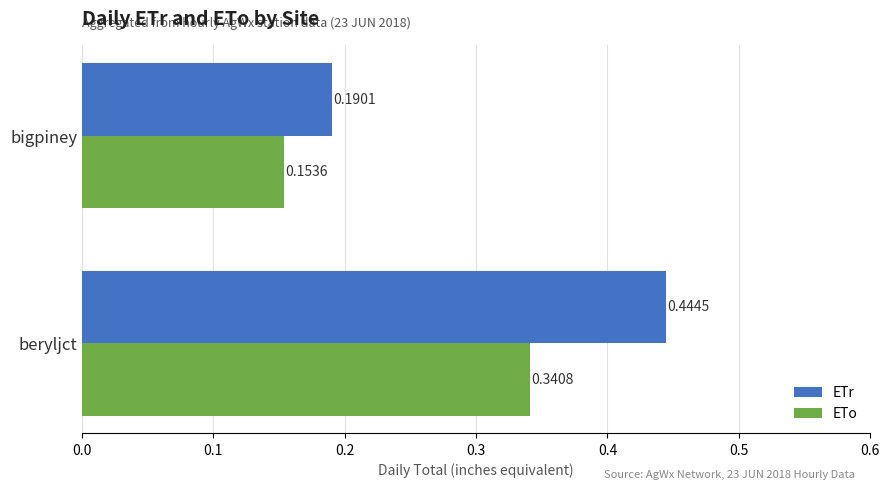

Rank the series by their average value, from lowest to highest.

ETo, ETr